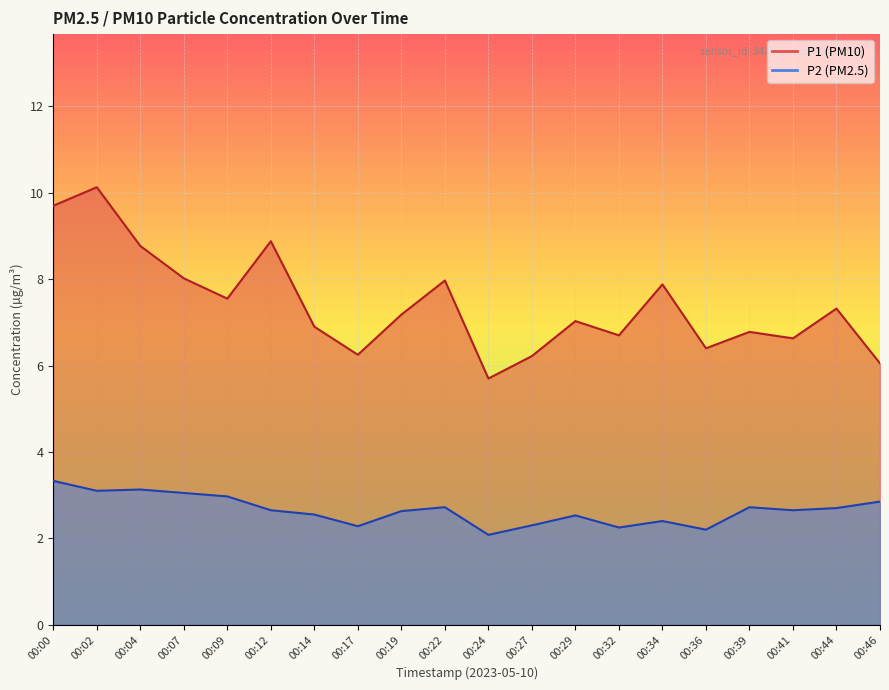

What is the lowest value of the P1 series?

5.7